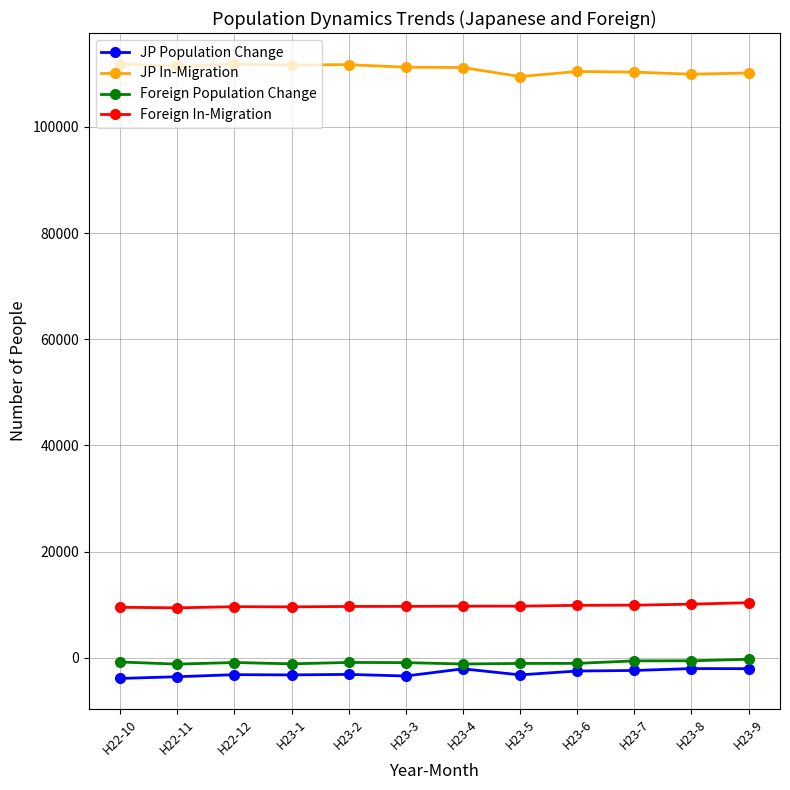

List the series in order of their peak value, lowest first.

JP Population Change, Foreign Population Change, Foreign In-Migration, JP In-Migration